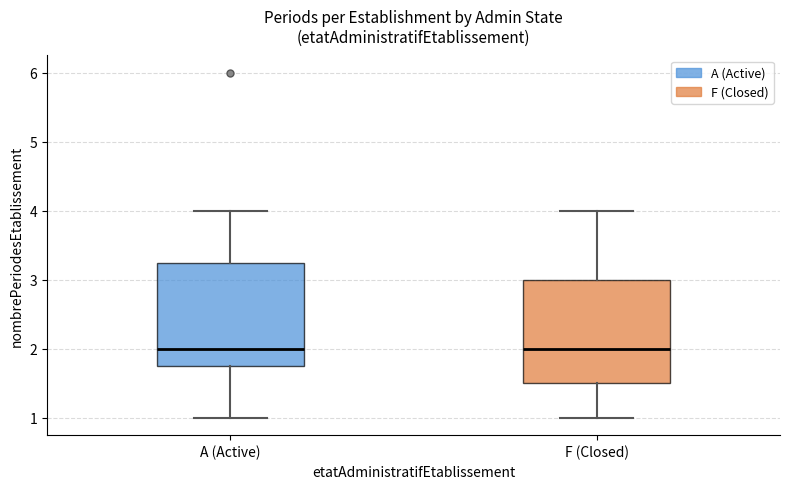

Where does the lower whisker of the box for A (Active) end on the y-axis? The values are not printed on the chart, so give them approximately, as read against the axis.

1.0